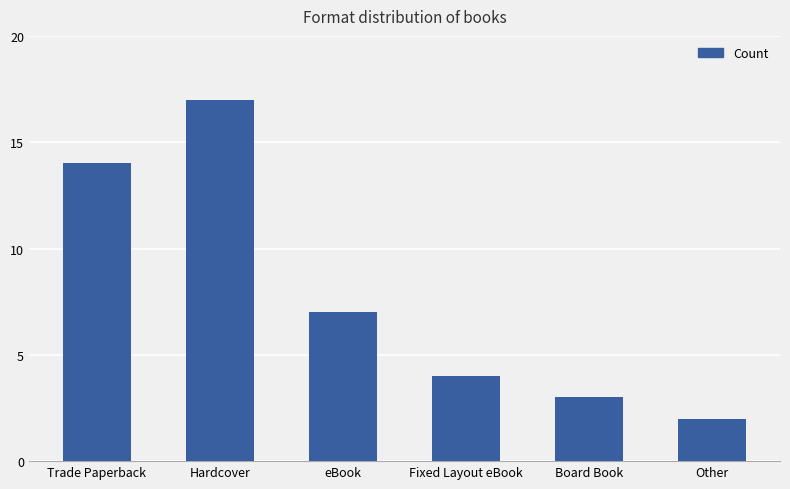

What is the label of the 6th bar from the left?

Other